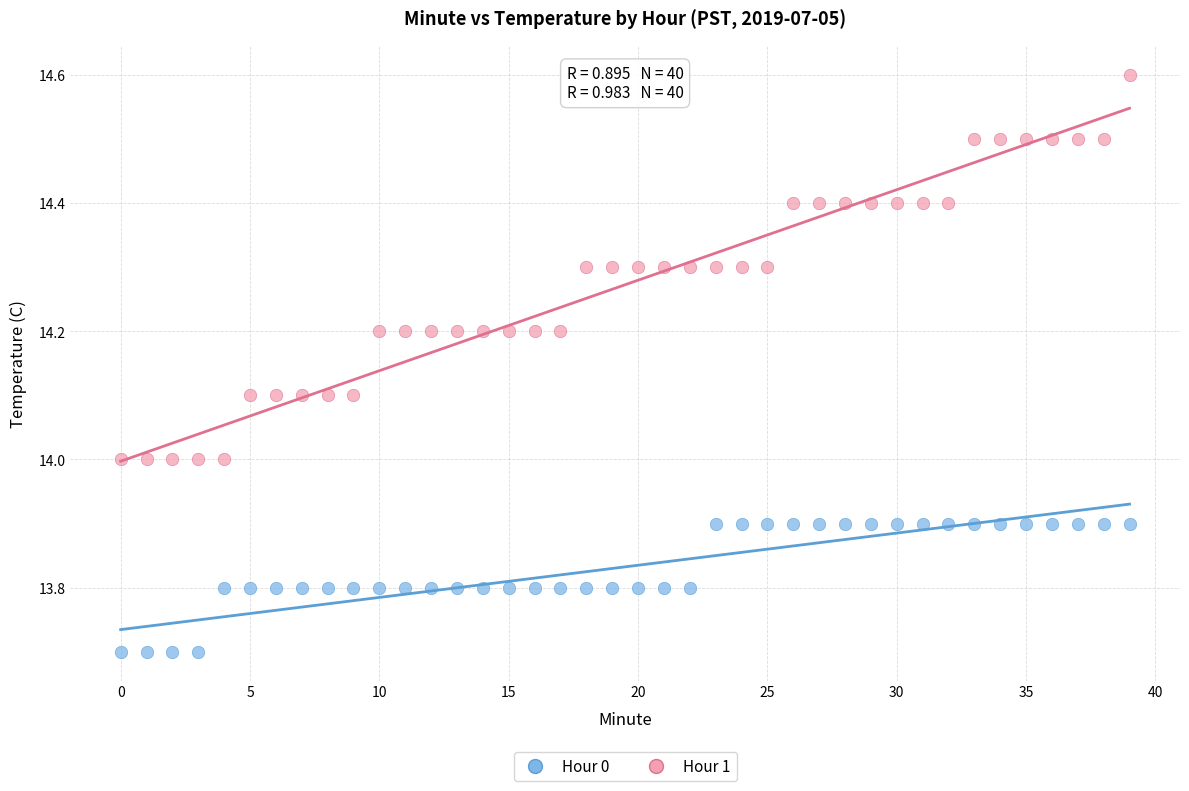

What are all the series names shown in the legend?

Hour 0, Hour 1